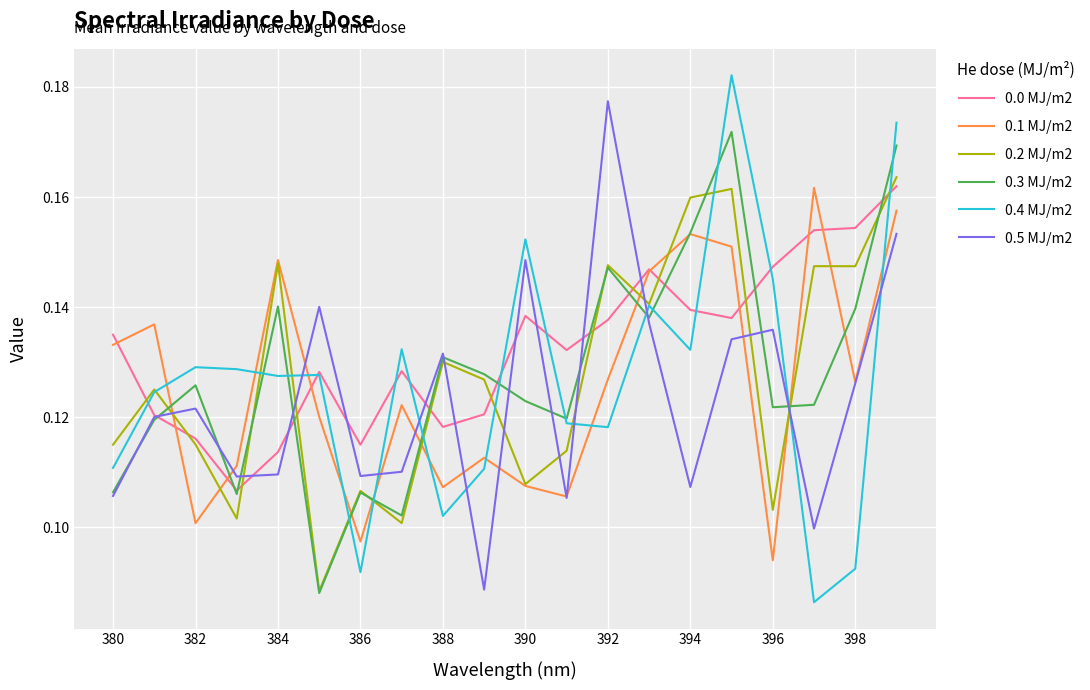

Which series has the largest total across all categories?

0.0 MJ/m2